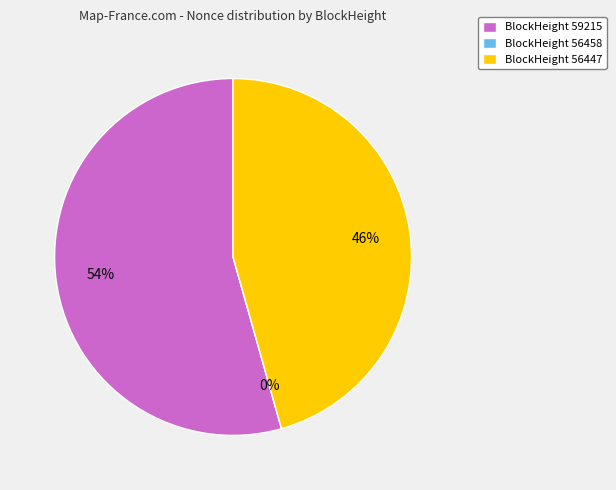

To the nearest percent, what is the combined percentage of 56458 and 59215?

54%